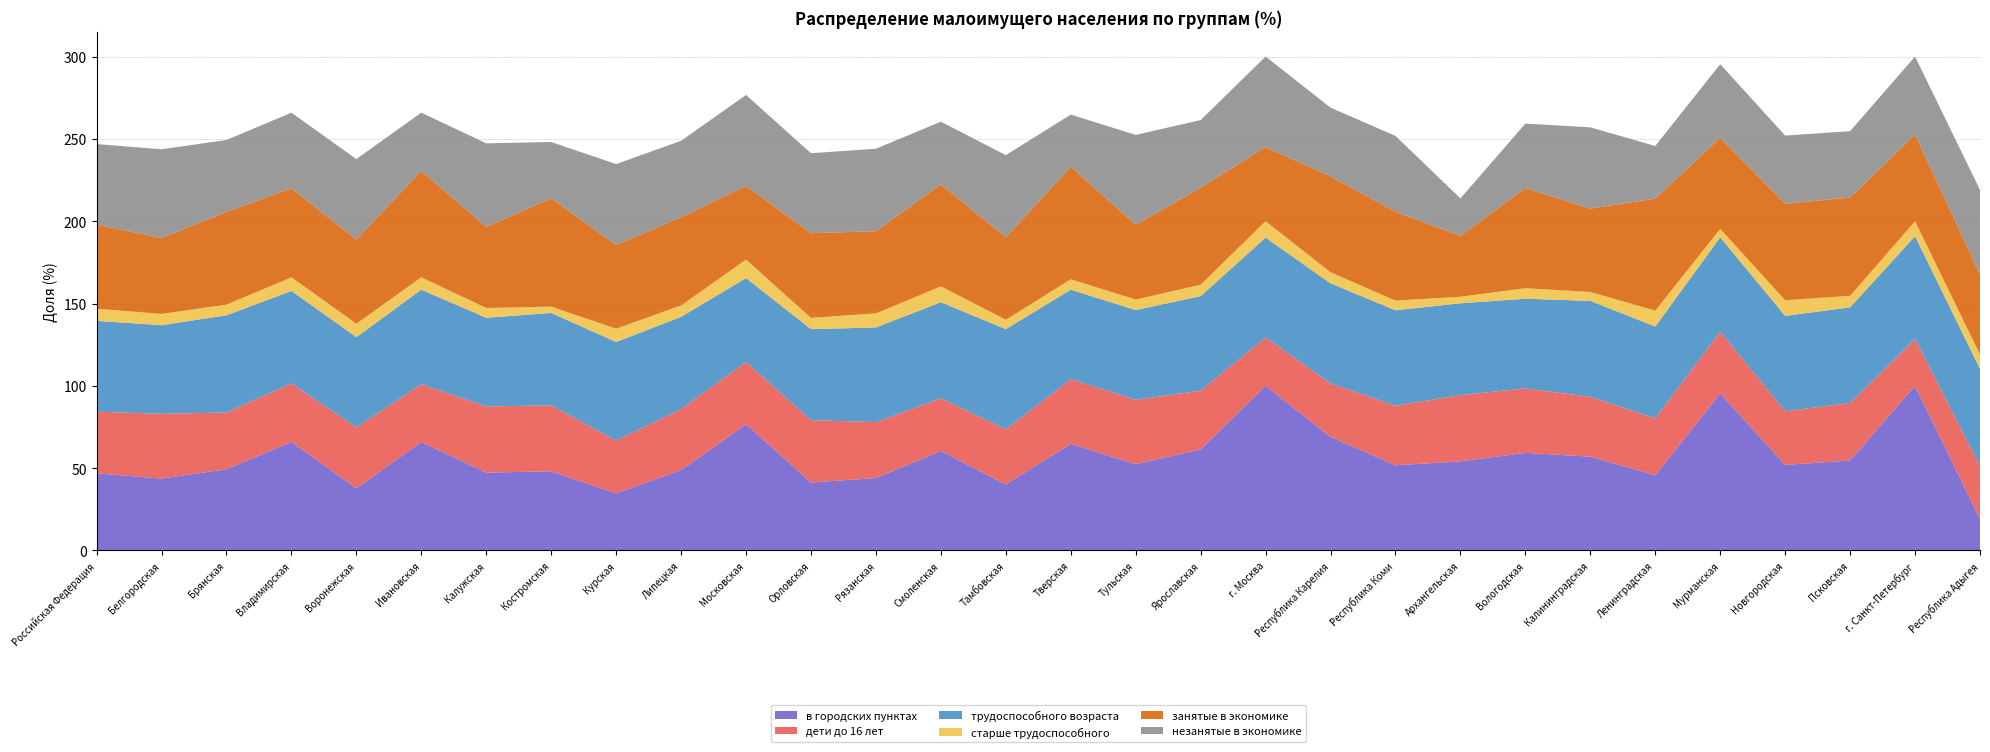

Reading left to right, what are all the values shown in this chart?

в городских пунктах: Российская Федерация=46.9	Белгородская=43.7	Брянская=49.3	Владимирская=65.9	Воронежская=37.7	Ивановская=65.9	Калужская=47.3	Костромская=48.1	Курская=34.7	Липецкая=48.8	Московская=76.7	Орловская=41.3	Рязанская=44.0	Смоленская=60.4	Тамбовская=40.1	Тверская=64.7	Тульская=52.4	Ярославская=61.4	г. Москва=100.0	Республика Карелия=69.0	Республика Коми=51.8	Архангельская=54.1	Вологодская=59.3	Калининградская=57.0	Ленинградская=45.7	Мурманская=95.3	Новгородская=52.0	Псковская=54.7	г. Санкт-Петербург=100.0	Республика Адыгея=19.0
дети до 16 лет: Российская Федерация=37.5	Белгородская=39.3	Брянская=34.5	Владимирская=35.6	Воронежская=37.1	Ивановская=35.1	Калужская=40.2	Костромская=40.1	Курская=32.0	Липецкая=37.1	Московская=37.9	Орловская=37.9	Рязанская=34.0	Смоленская=32.0	Тамбовская=33.5	Тверская=39.4	Тульская=39.1	Ярославская=35.6	г. Москва=29.4	Республика Карелия=32.5	Республика Коми=36.2	Архангельская=40.3	Вологодская=39.1	Калининградская=36.3	Ленинградская=34.6	Мурманская=37.6	Новгородская=32.6	Псковская=34.9	г. Санкт-Петербург=28.4	Республика Адыгея=32.5
трудоспособного возраста: Российская Федерация=55.1	Белгородская=53.9	Брянская=59.0	Владимирская=56.2	Воронежская=54.8	Ивановская=57.4	Калужская=53.8	Костромская=56.1	Курская=59.9	Липецкая=56.0	Московская=50.9	Орловская=55.3	Рязанская=57.5	Смоленская=58.4	Тамбовская=60.9	Тверская=54.3	Тульская=54.5	Ярославская=57.5	г. Москва=60.6	Республика Карелия=60.8	Республика Коми=58.0	Архангельская=55.7	Вологодская=54.5	Калининградская=58.3	Ленинградская=55.7	Мурманская=57.3	Новгородская=57.9	Псковская=58.1	г. Санкт-Петербург=62.5	Республика Адыгея=58.8
старше трудоспособного: Российская Федерация=7.4	Белгородская=6.8	Брянская=6.5	Владимирская=8.2	Воронежская=8.1	Ивановская=7.5	Калужская=6.0	Костромская=3.8	Курская=8.0	Липецкая=6.9	Московская=11.2	Орловская=6.8	Рязанская=8.6	Смоленская=9.7	Тамбовская=5.7	Тверская=6.3	Тульская=6.4	Ярославская=6.9	г. Москва=10.0	Республика Карелия=6.7	Республика Коми=5.9	Архангельская=4.0	Вологодская=6.4	Калининградская=5.4	Ленинградская=9.7	Мурманская=5.2	Новгородская=9.5	Псковская=7.0	г. Санкт-Петербург=9.1	Республика Адыгея=8.7
занятые в экономике: Российская Федерация=51.0	Белгородская=46.1	Брянская=56.3	Владимирская=54.1	Воронежская=51.1	Ивановская=64.6	Калужская=49.2	Костромская=65.8	Курская=50.9	Липецкая=53.6	Московская=44.8	Орловская=51.4	Рязанская=49.9	Смоленская=61.9	Тамбовская=50.1	Тверская=68.3	Тульская=45.4	Ярославская=59.0	г. Москва=45.1	Республика Карелия=58.2	Республика Коми=54.0	Архангельская=37.0	Вологодская=60.9	Калининградская=50.6	Ленинградская=68.0	Мурманская=55.3	Новгородская=58.6	Псковская=59.7	г. Санкт-Петербург=52.6	Республика Адыгея=48.5
незанятые в экономике: Российская Федерация=49.0	Белгородская=53.9	Брянская=43.7	Владимирская=45.9	Воронежская=48.9	Ивановская=35.4	Калужская=50.8	Костромская=34.2	Курская=49.1	Липецкая=46.4	Московская=55.2	Орловская=48.6	Рязанская=50.1	Смоленская=38.1	Тамбовская=49.9	Тверская=31.6	Тульская=54.6	Ярославская=41.0	г. Москва=54.9	Республика Карелия=41.8	Республика Коми=46.0	Архангельская=22.8	Вологодская=39.1	Калининградская=49.4	Ленинградская=31.9	Мурманская=44.7	Новгородская=41.4	Псковская=40.3	г. Санкт-Петербург=47.4	Республика Адыгея=51.5